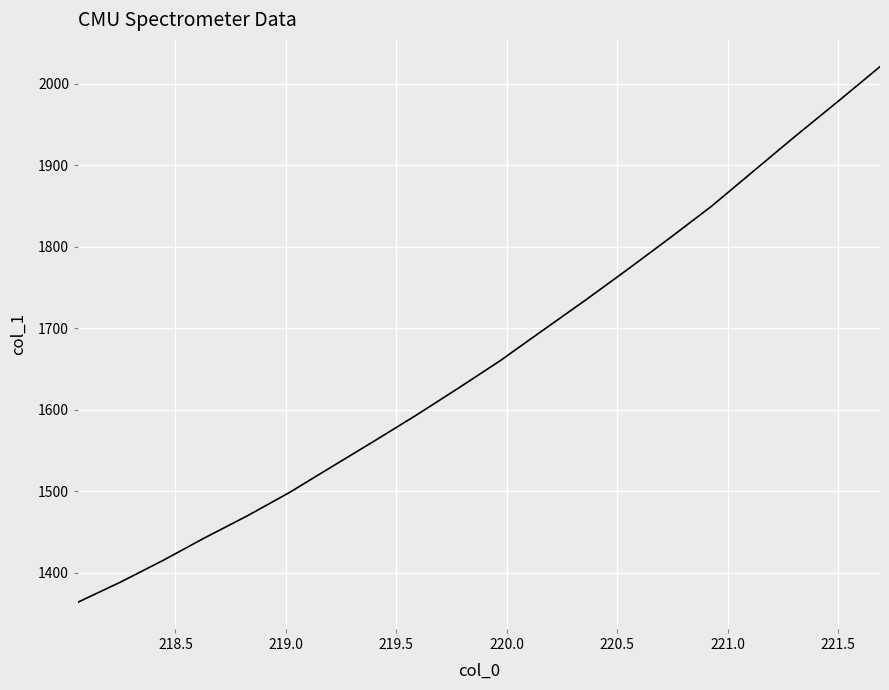

What is the smallest value displayed?

1364.3